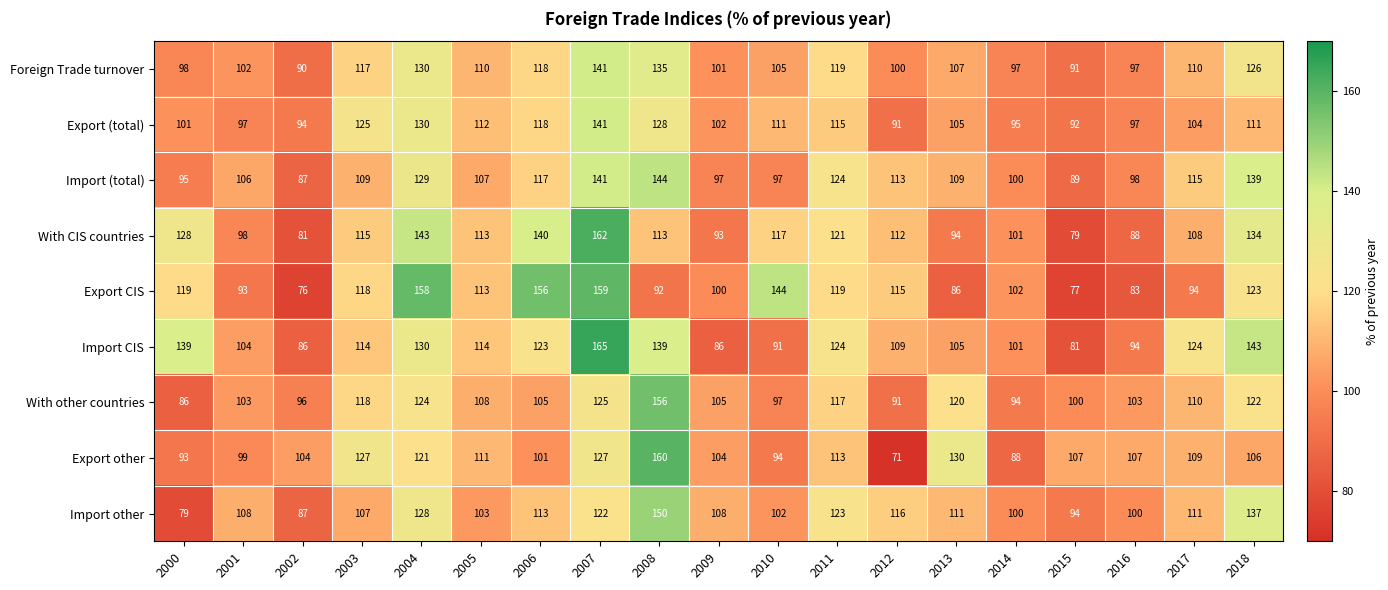

What is the maximum value for Foreign Trade turnover?

141